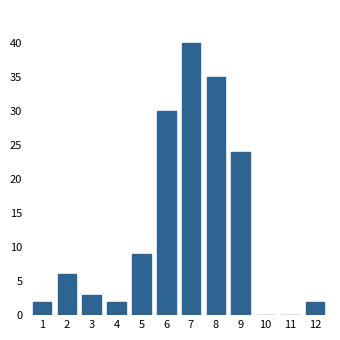

Reading left to right, transcribe all the data shown in this chart.

1=2	2=6	3=3	4=2	5=9	6=30	7=40	8=35	9=24	10=0	11=0	12=2